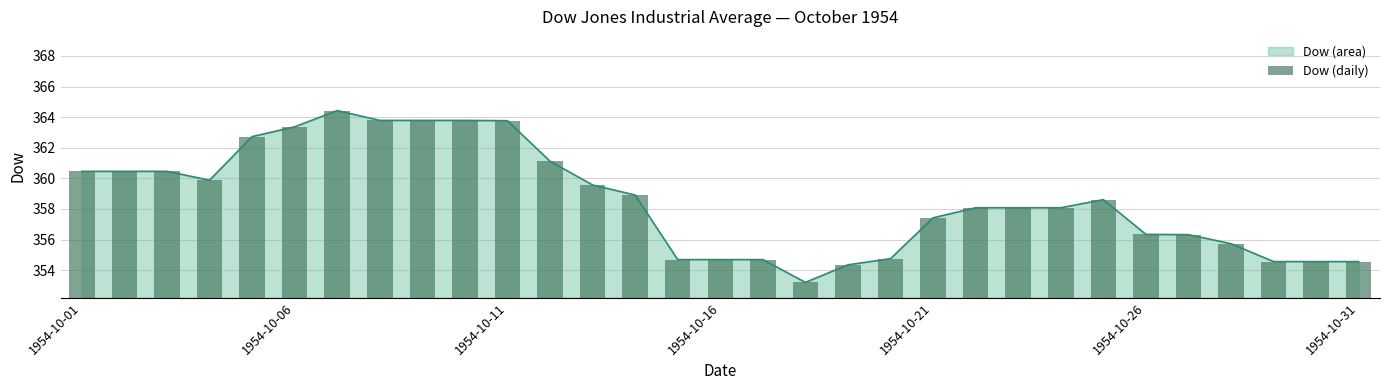

Is it true that Dow (area) equals 513.2 at 1954-10-06?

False